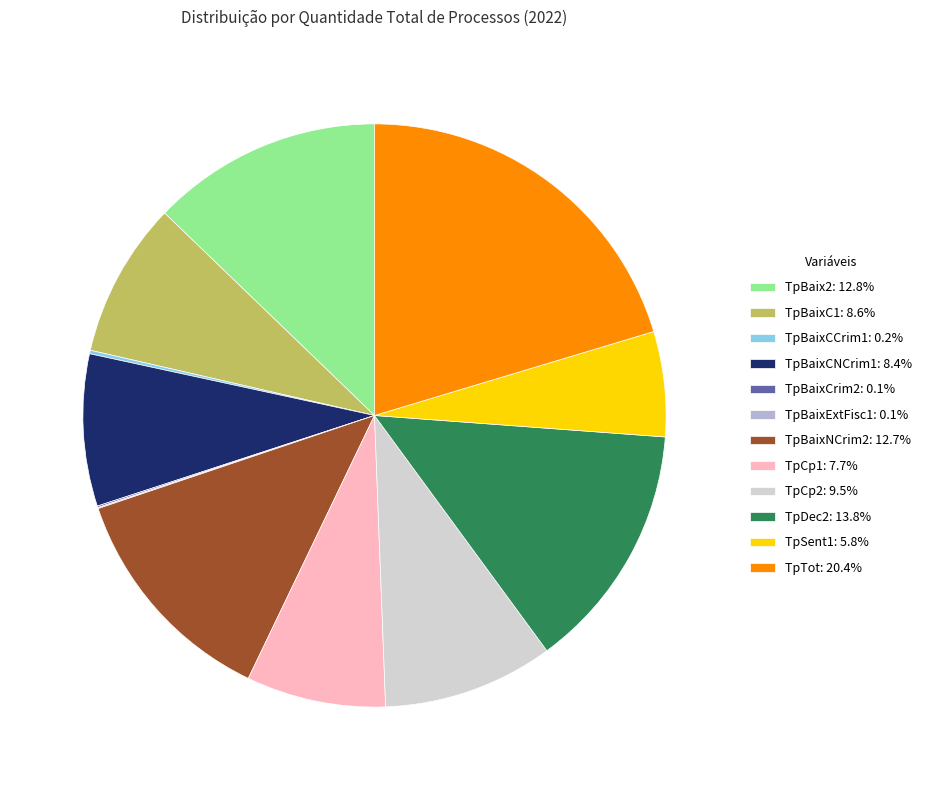

Does TpBaix2: 12.8% represent more than half of the total?

No